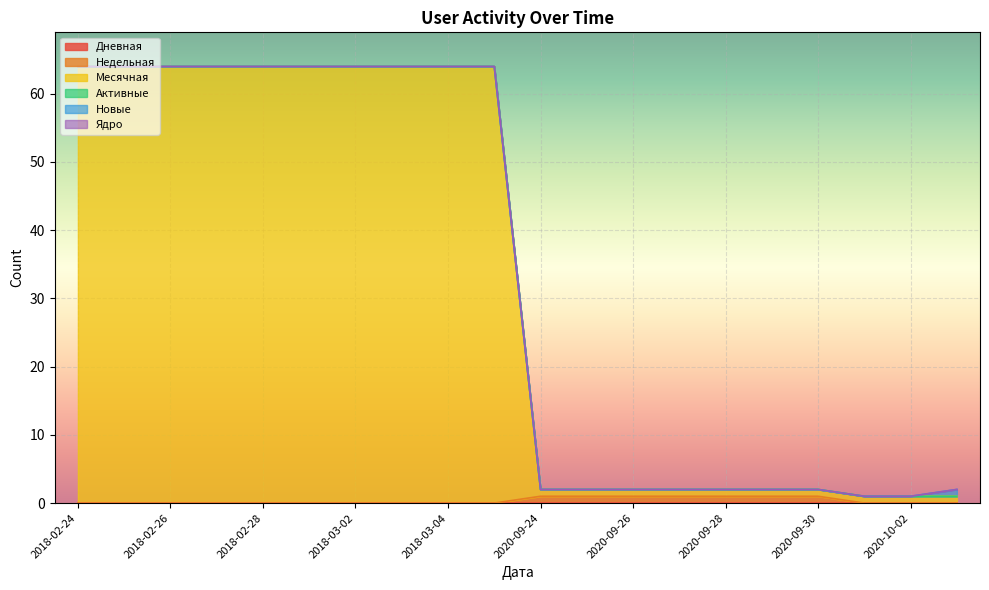

Which label corresponds to the smallest value in the chart?

2018-02-24